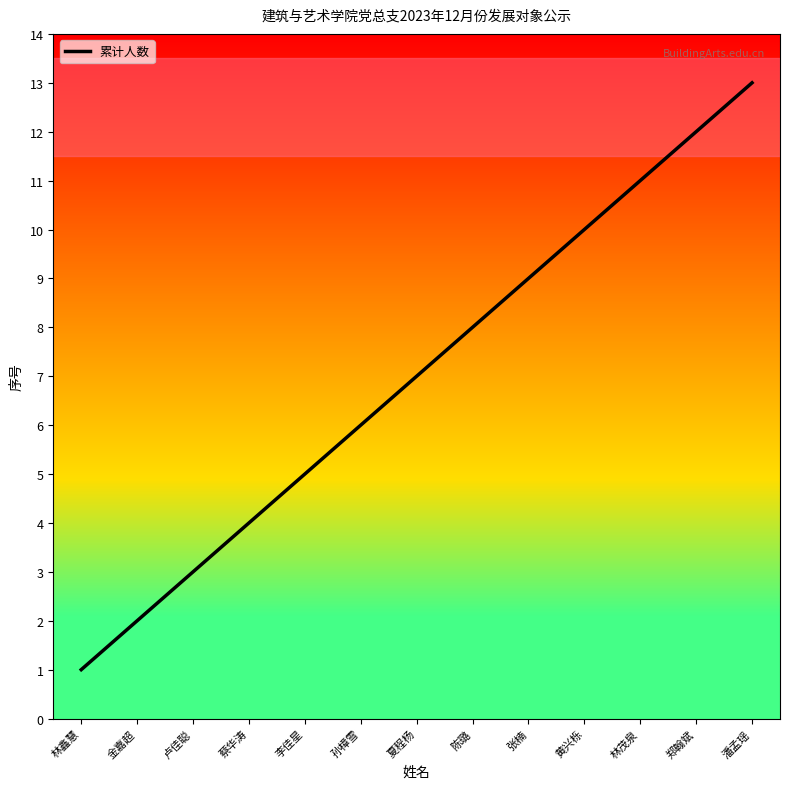

Reading left to right, what are all the values shown in this chart?

林鑫慧=1	金嘉超=2	卢佳聪=3	蔡华涛=4	李佳星=5	孙樟雪=6	夏程杨=7	陈璐=8	张楠=9	黄兴栎=10	林茂泉=11	郑翰斌=12	潘孟瑶=13